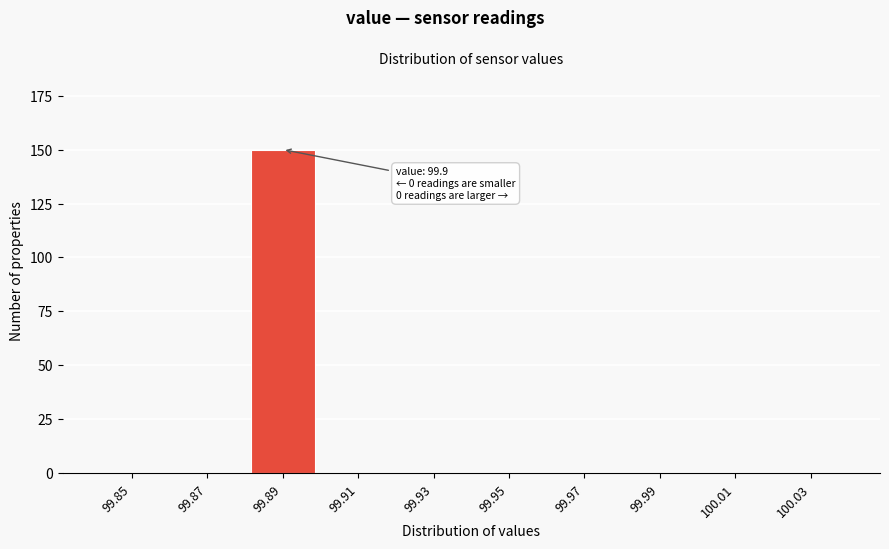

Reading left to right, transcribe all the data shown in this chart.

99.85=0	99.87=0	99.89=150	99.91=0	99.93=0	99.95=0	99.97=0	99.99=0	100.01=0	100.03=0